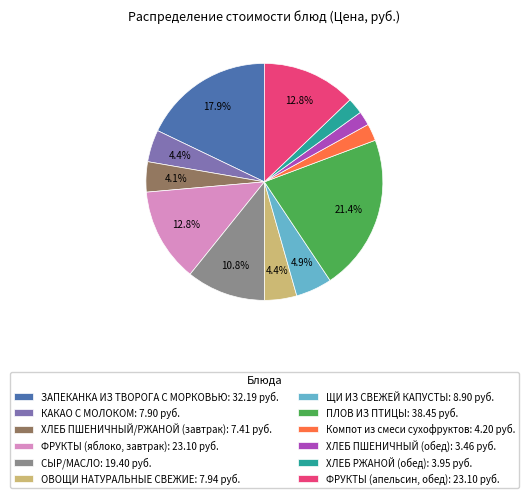

What percentage is the ХЛЕБ ПШЕНИЧНЫЙ (обед) slice, to the nearest percent?

2%